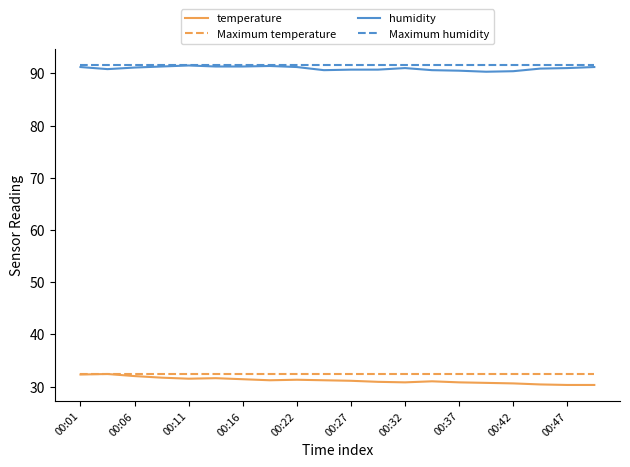

What is the lowest value of the humidity series?

90.3